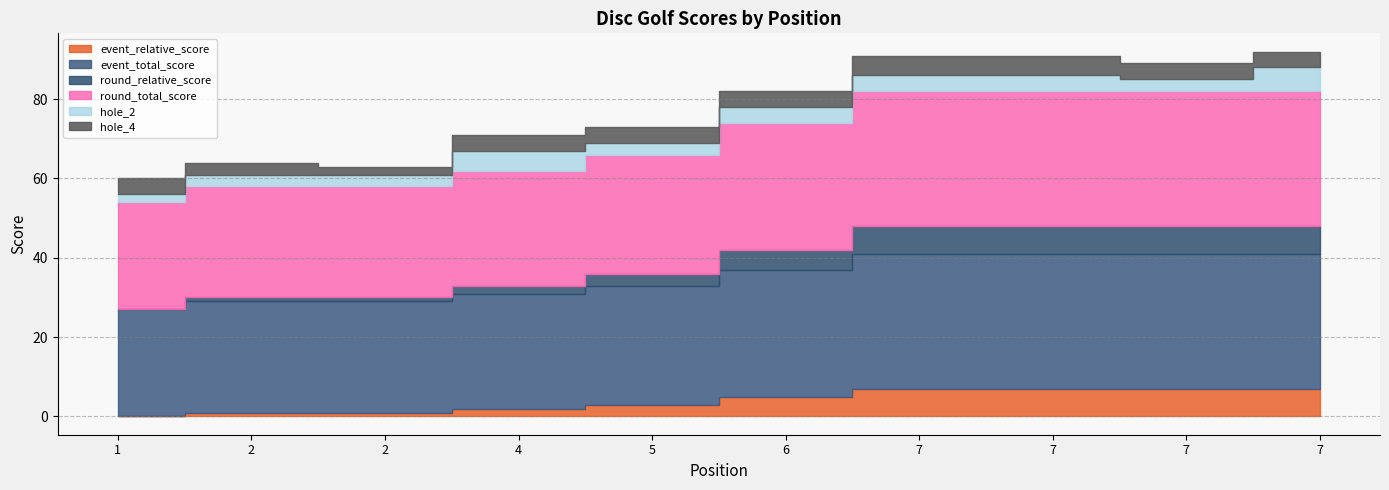

Where is the first local maximum for hole_2?

4